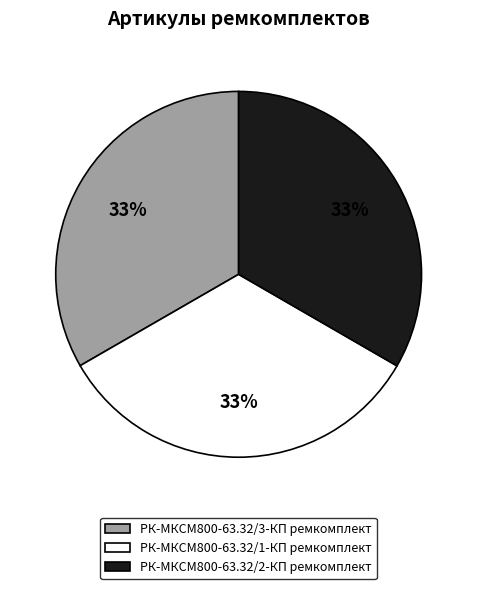

Approximately how many times larger is the value at РК-МКСМ800-63.32/3-КП ремкомплект compared to РК-МКСМ800-63.32/1-КП ремкомплект?

1.0